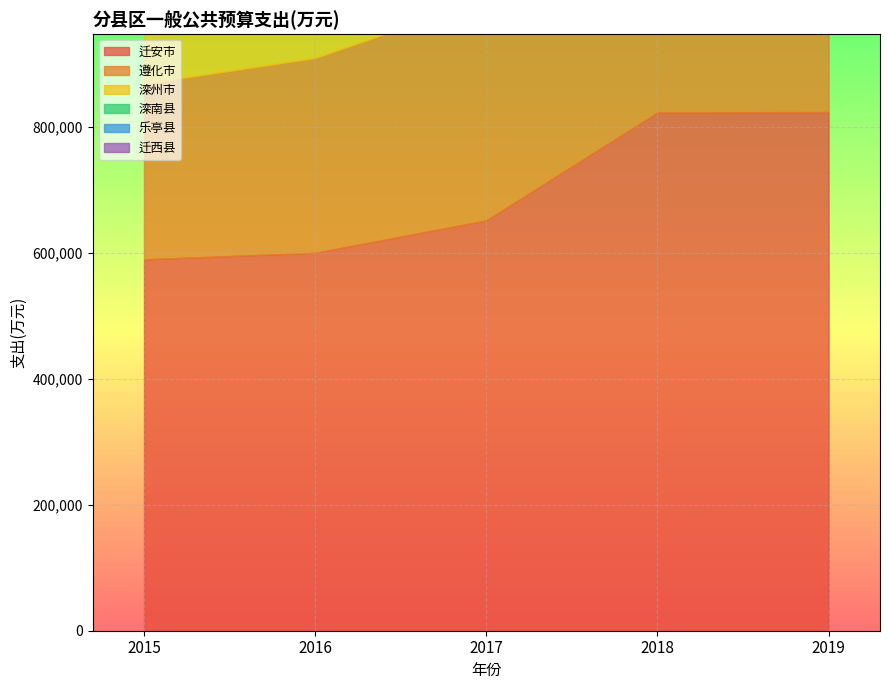

What is the average value of the 滦州市 series?

342936